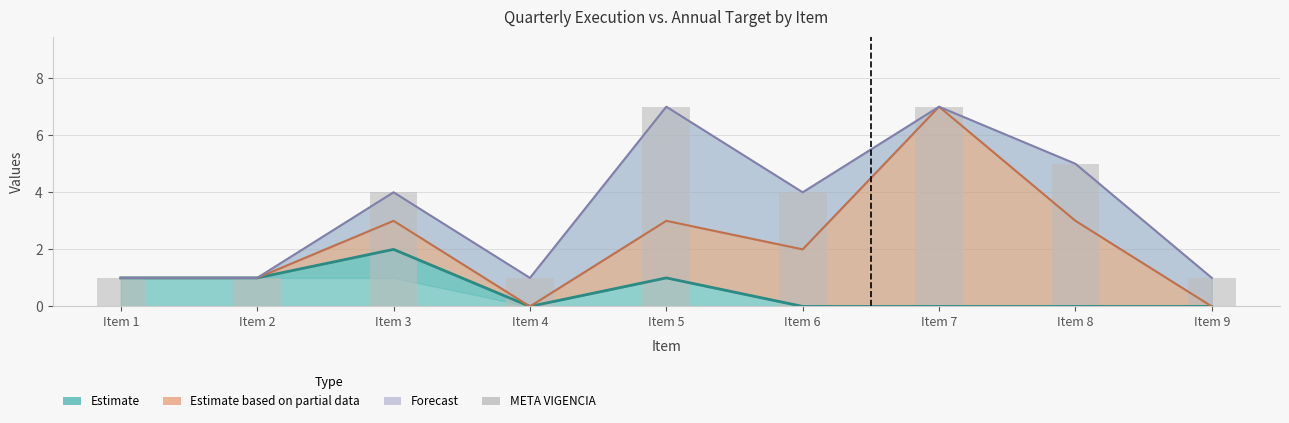

List the labels in order of value, smallest first.

Item 1, Item 2, Item 4, Item 9, Item 3, Item 6, Item 8, Item 5, Item 7